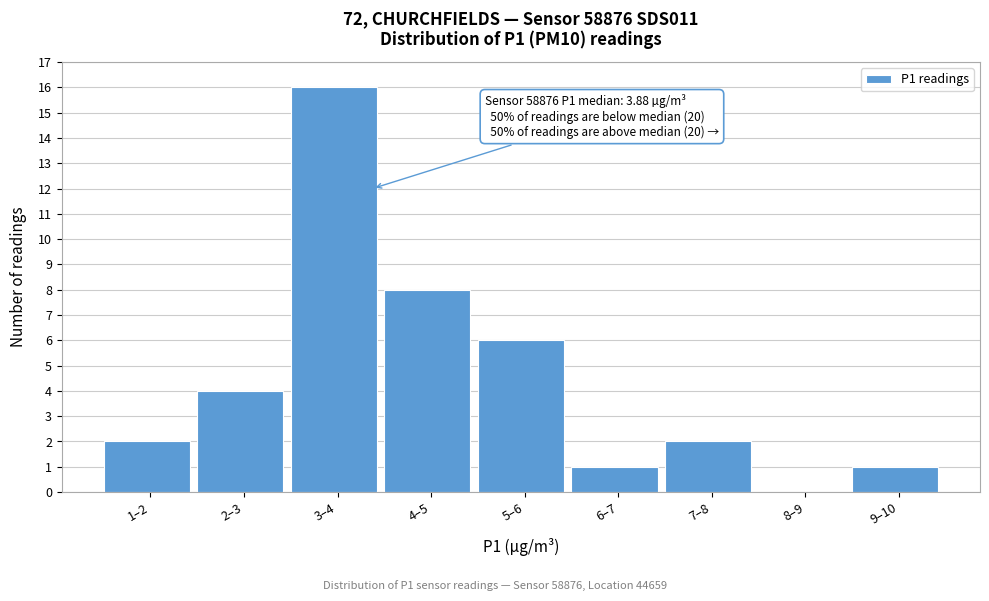

Reading left to right, list all the values displayed in this chart.

1–2=2	2–3=4	3–4=16	4–5=8	5–6=6	6–7=1	7–8=2	8–9=0	9–10=1